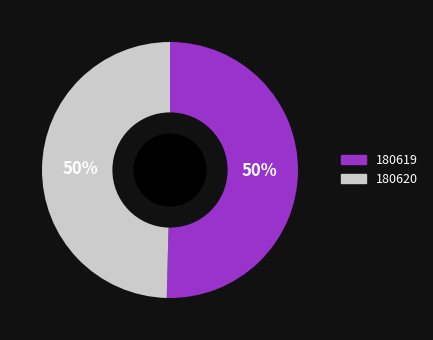

True or false: 180619 accounts for 50% of the total.

True